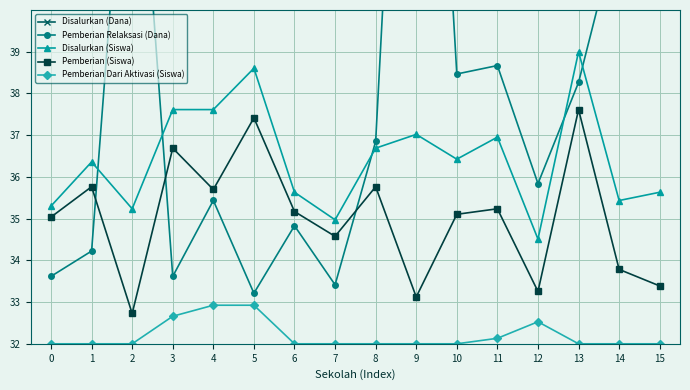

What is the lowest value of the Pemberian Relaksasi (Dana) series?

33.2